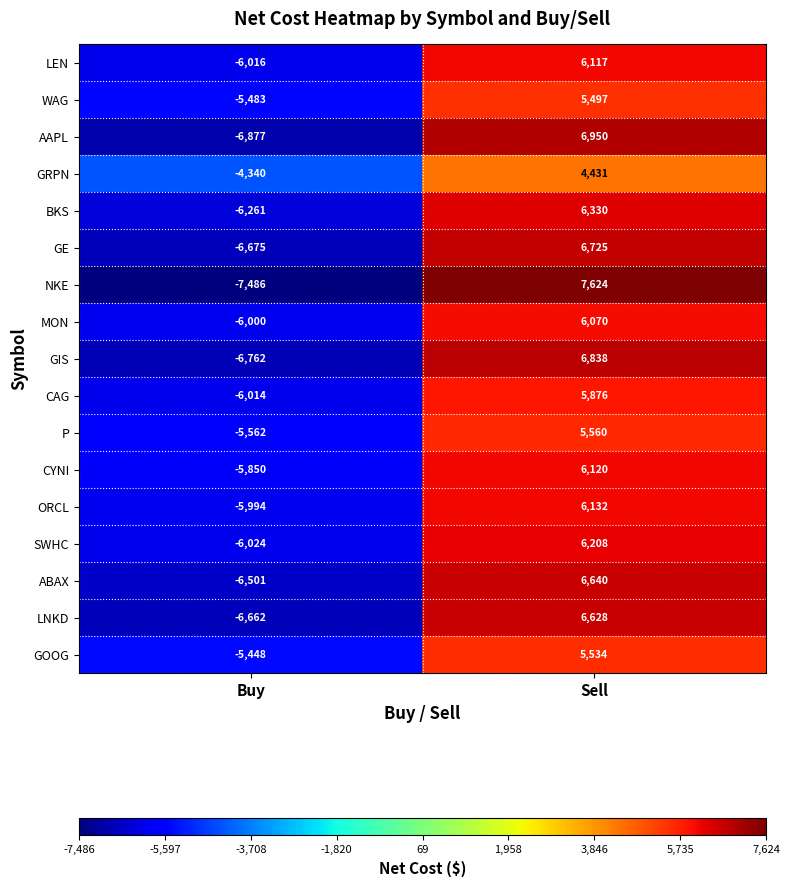

What is the difference between the highest and lowest values at Sell?

3193